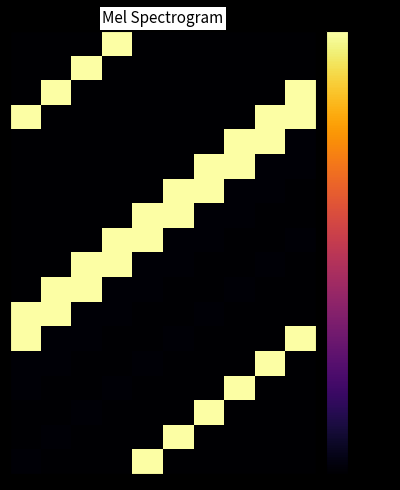

How many distinct data groups are displayed?

18